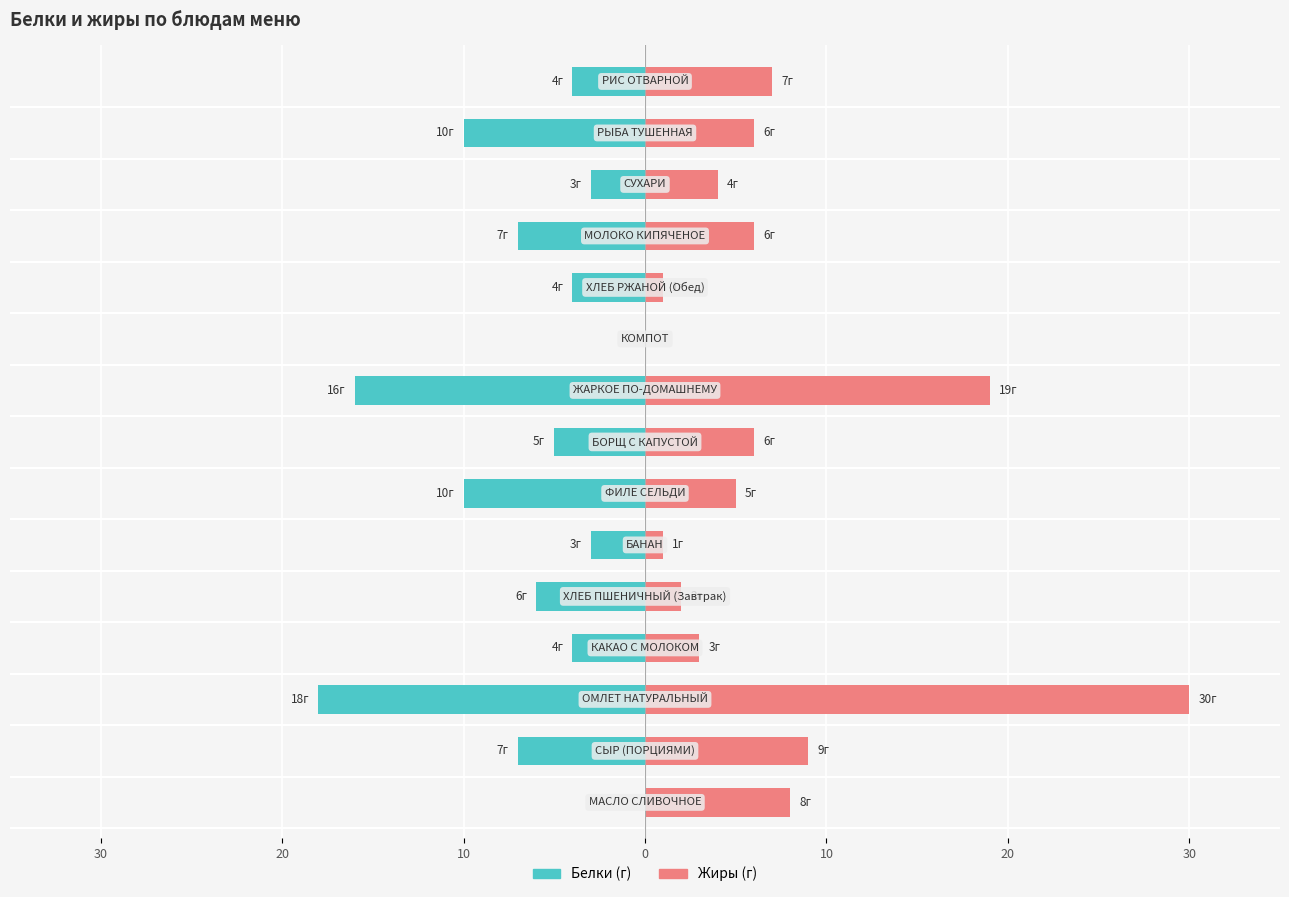

Which series changed the most between 7 and 10?

Жиры